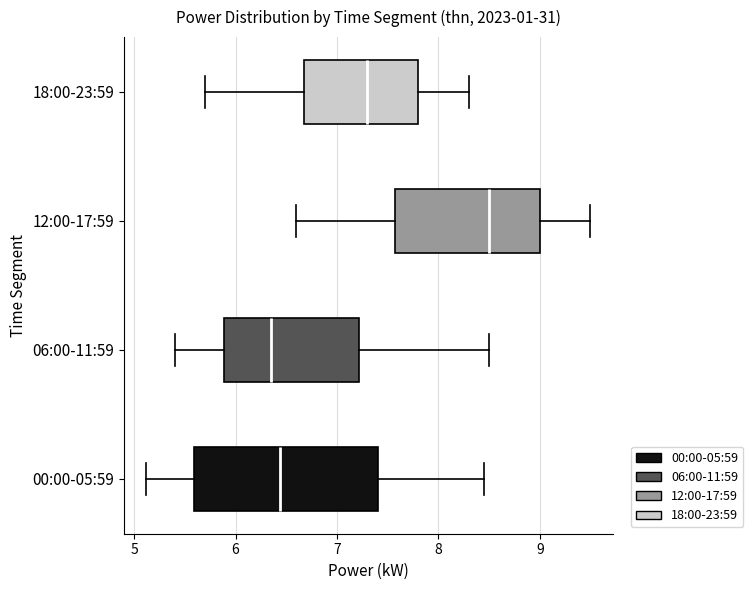

Reading bottom to top, transcribe this box plot: for each box, give where its median line is, the range the box spans, and where its two whiskers end, as read against the x-axis. The values are not printed on the chart, so give them approximately, as read against the axis.

00:00-05:59: median 6.4, box 5.6 to 7.4, whiskers 5.1 to 8.5
06:00-11:59: median 6.4, box 5.9 to 7.2, whiskers 5.4 to 8.5
12:00-17:59: median 8.5, box 7.6 to 9.0, whiskers 6.6 to 9.5
18:00-23:59: median 7.3, box 6.7 to 7.8, whiskers 5.7 to 8.3